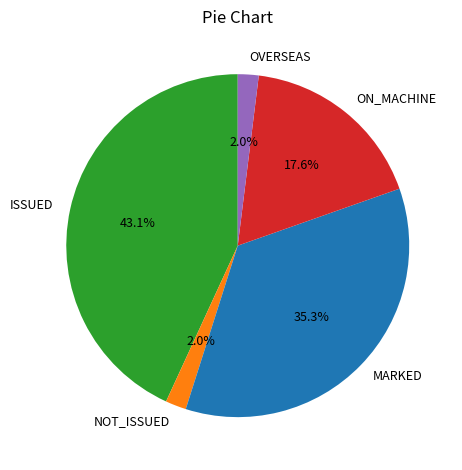

To the nearest percent, what is the average slice percentage?

20%